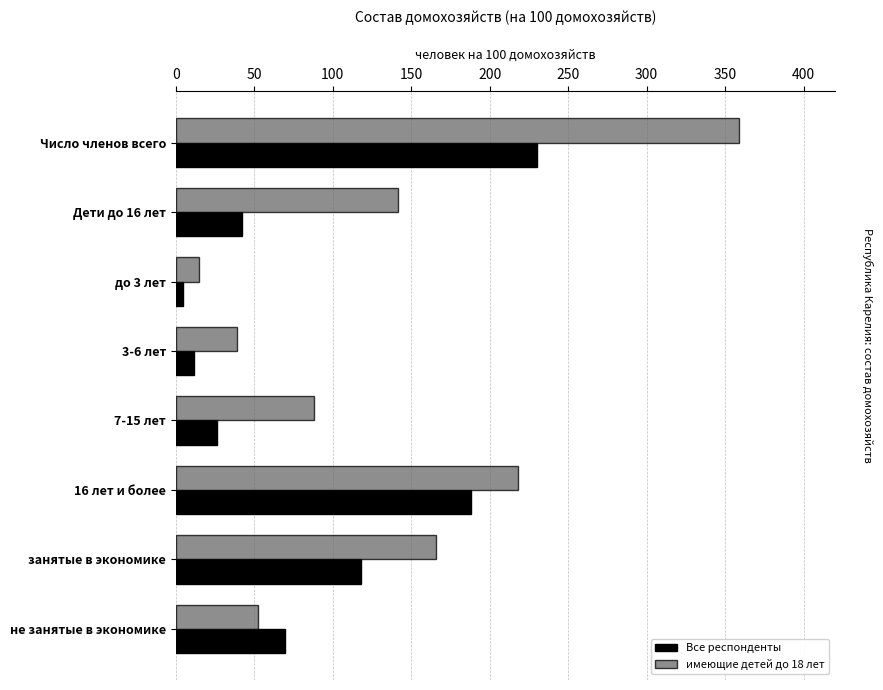

The value of Все респонденты at занятые в экономике is 188.2. True or false?

False